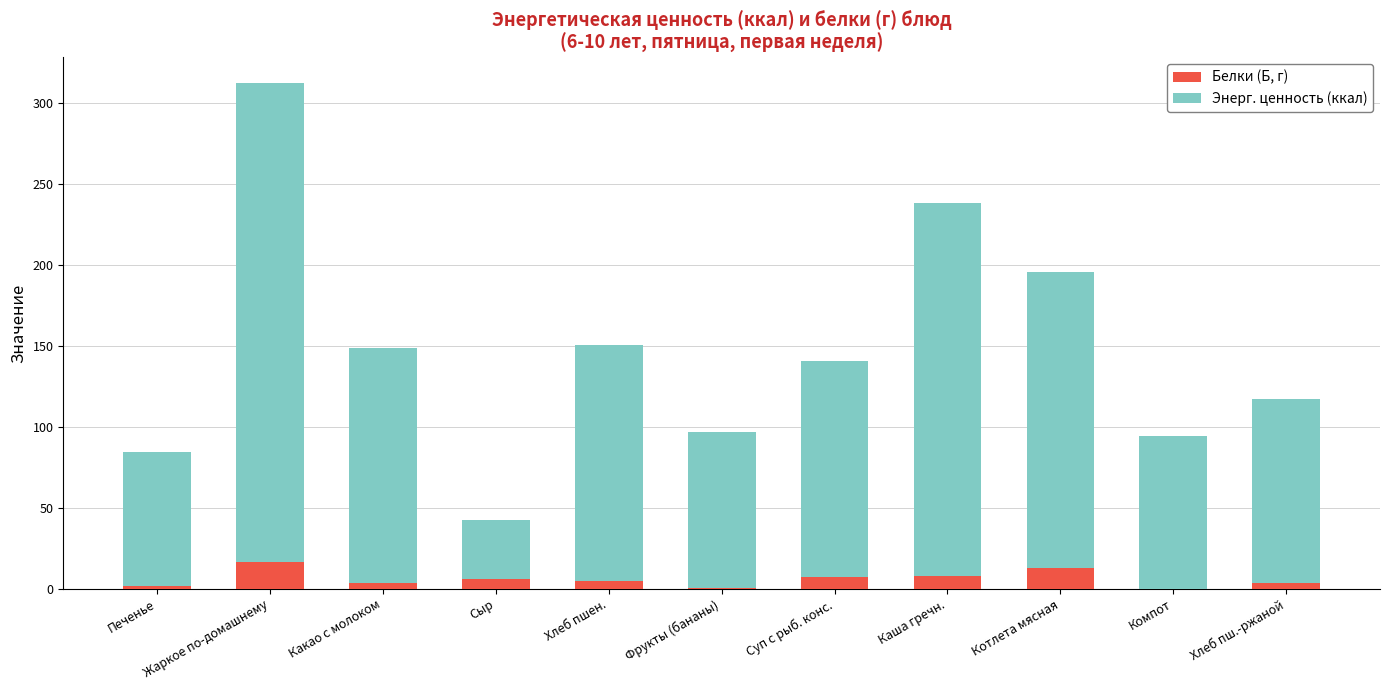

What are all the series names shown in the legend?

Белки (Б, г), Энерг. ценность (ккал)